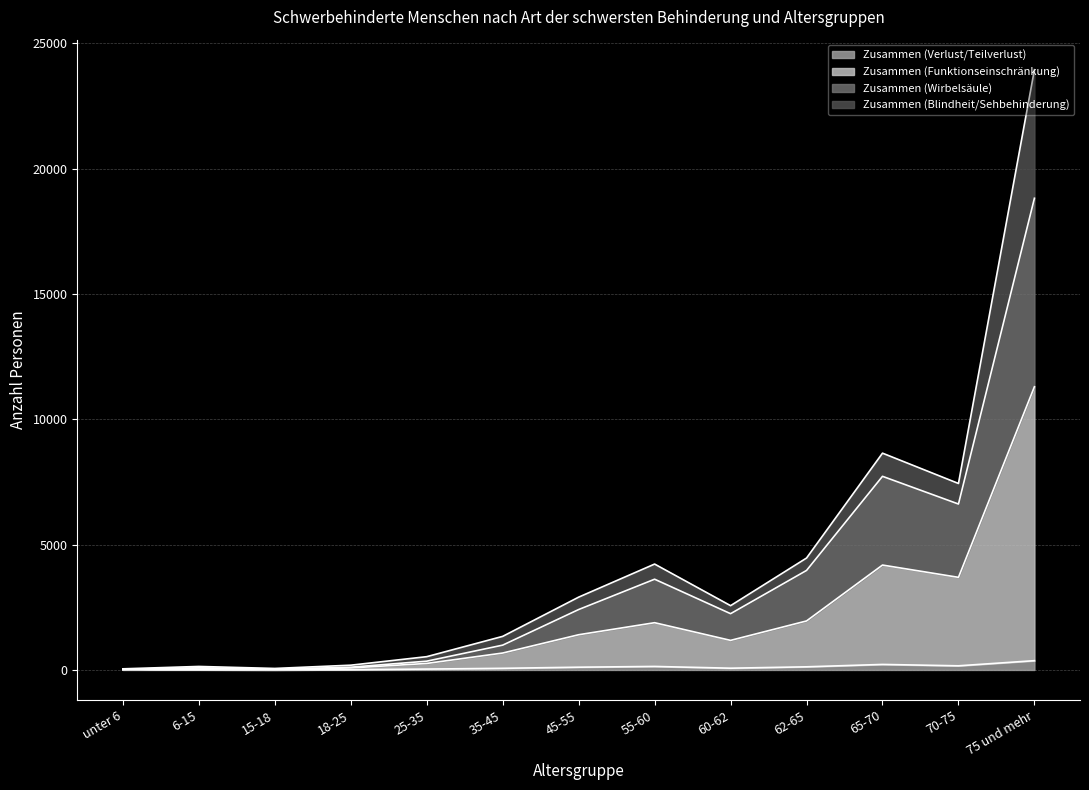

Where is the first local maximum for Zusammen (Blindheit/Sehbehinderung)?

6-15